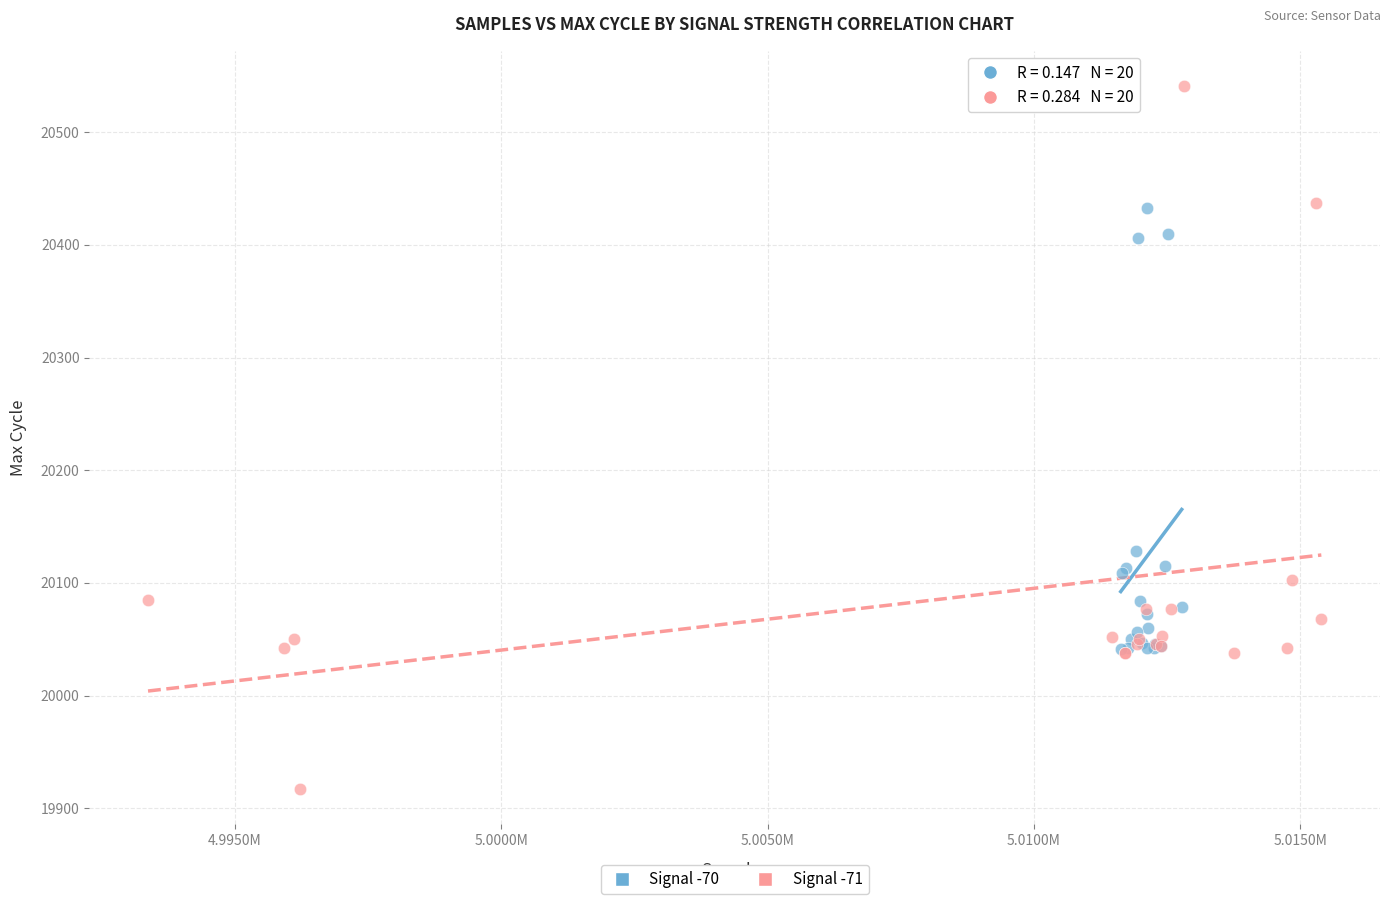

Which series reaches the maximum Y coordinate?

Signal -71